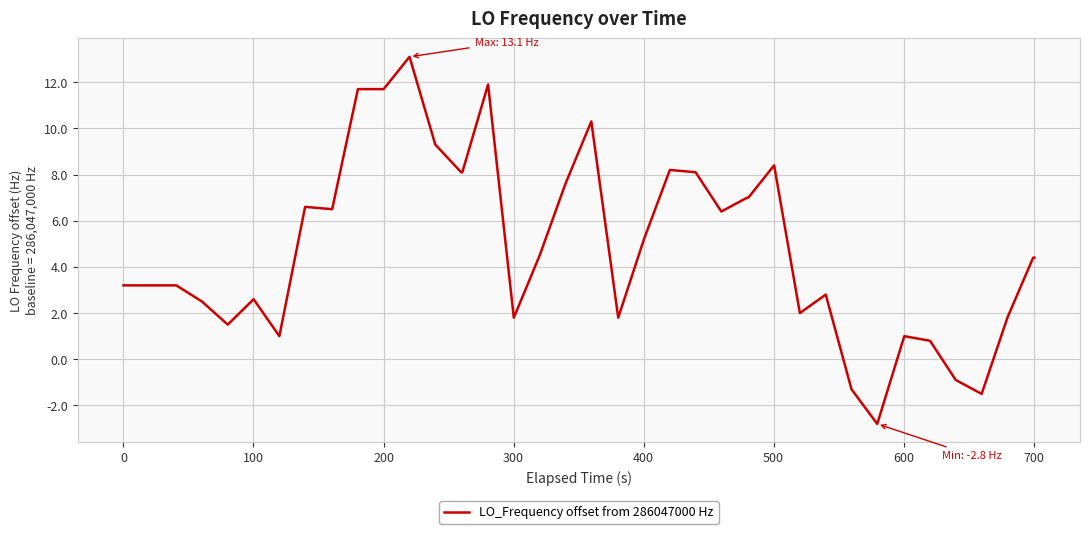

What is the maximum value shown in the chart?

13.1